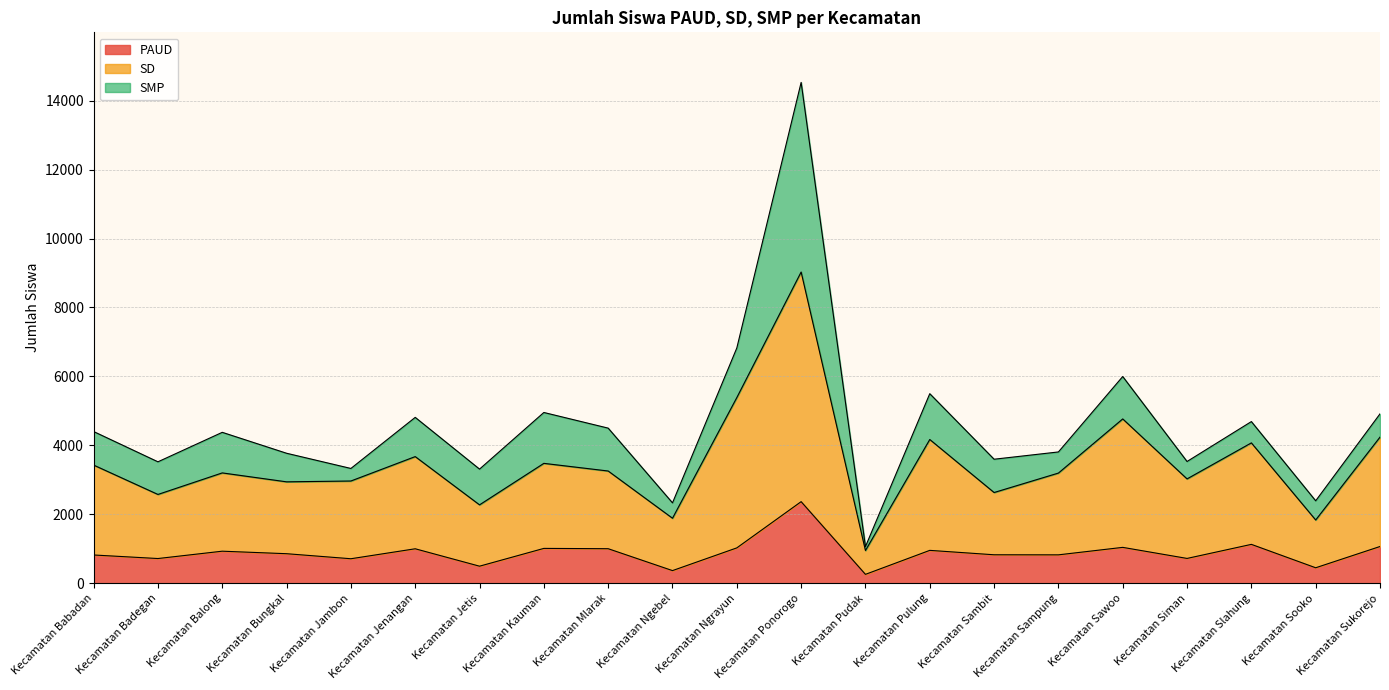

At which category is the sum across all series the highest?

Kecamatan Ponorogo